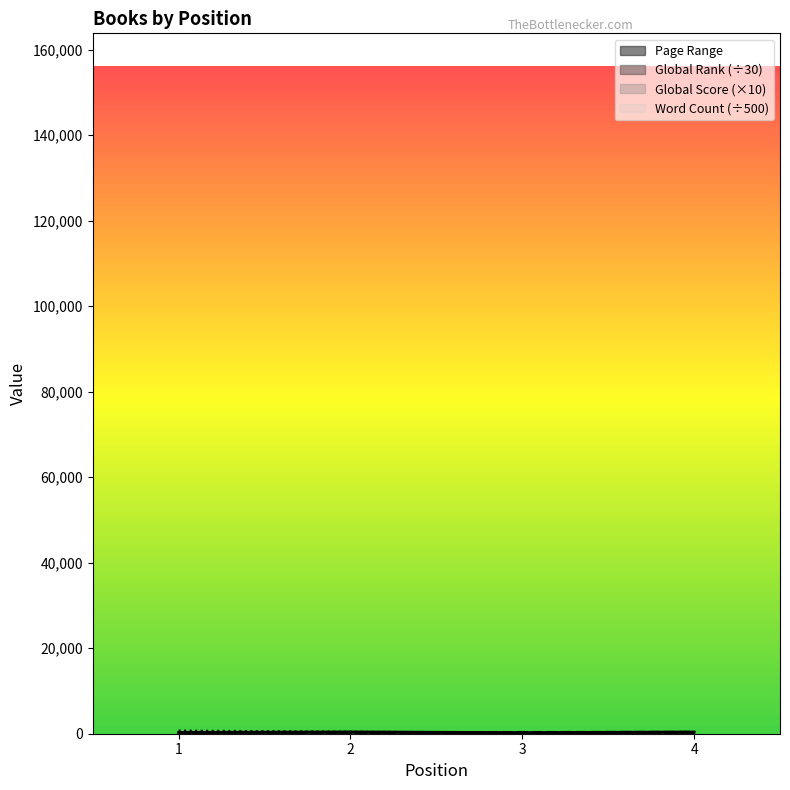

What is the value of the Word Count point at the 4th from the left?

236.0